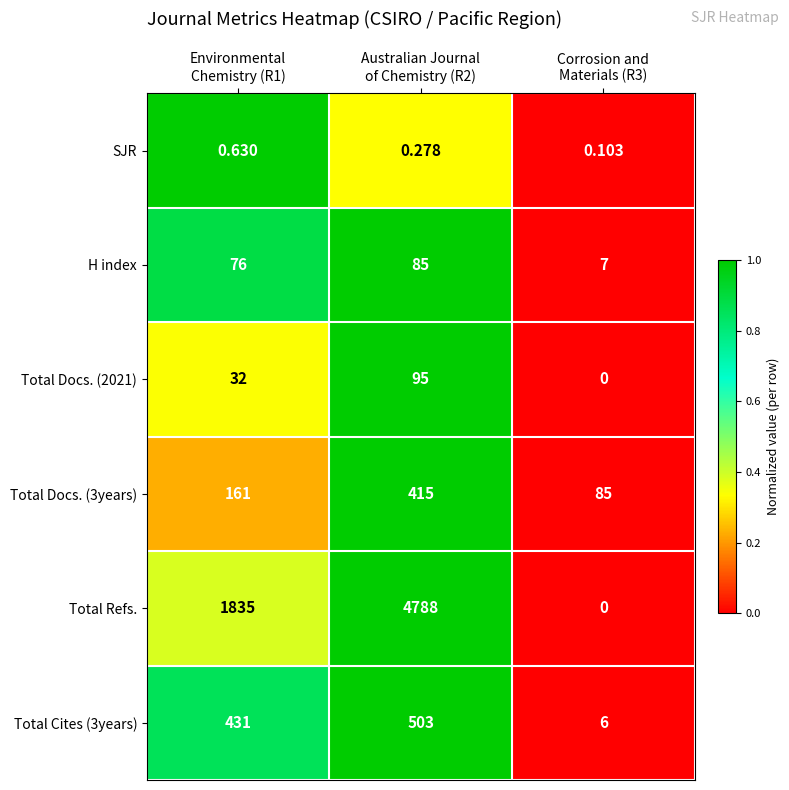

Which series has the widest spread of values?

Total Refs.